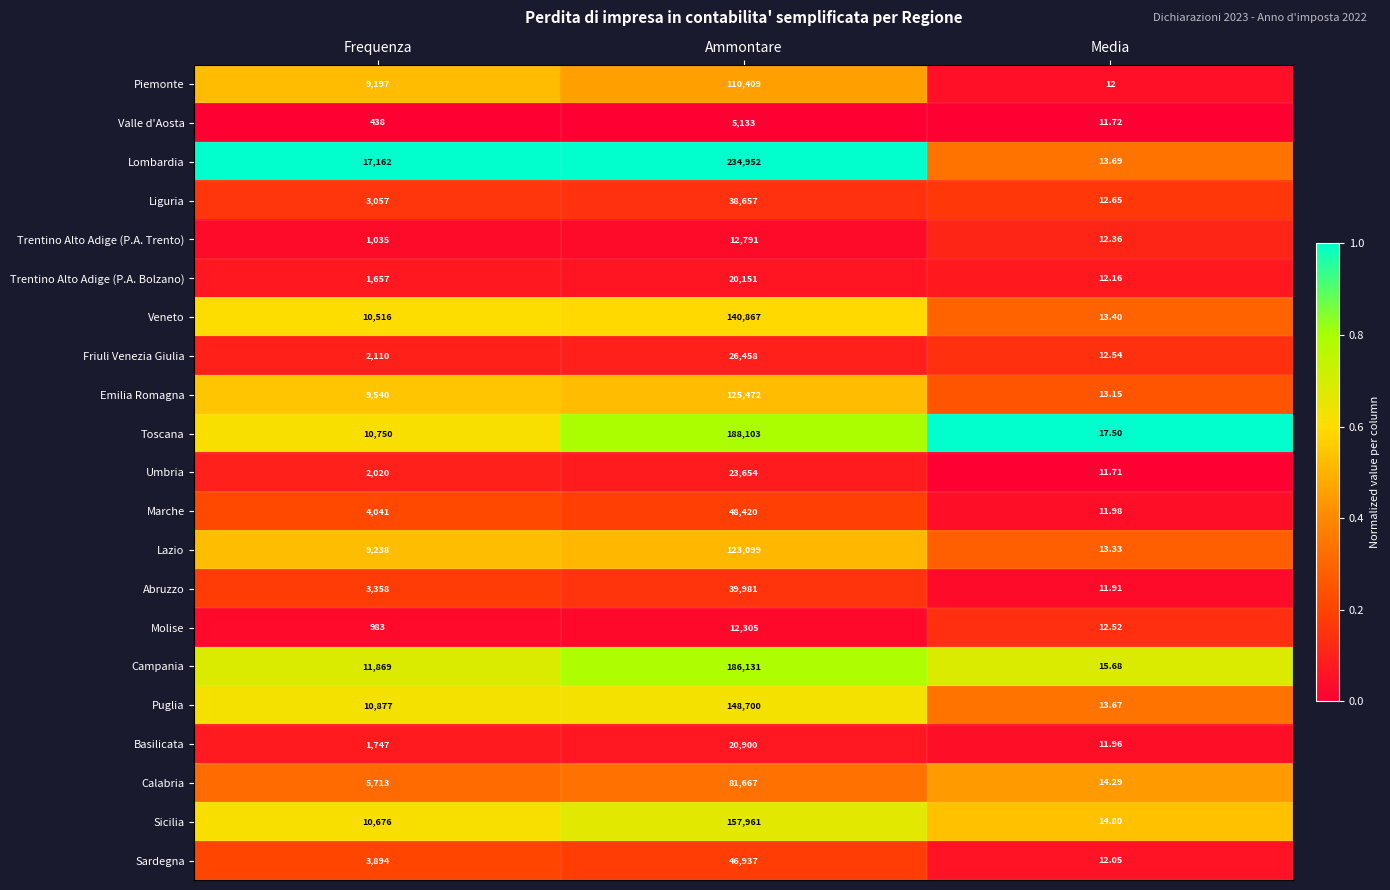

Rank the series by their maximum value, from lowest to highest.

Valle d'Aosta, Molise, Trentino Alto Adige (P.A. Trento), Trentino Alto Adige (P.A. Bolzano), Basilicata, Umbria, Friuli Venezia Giulia, Liguria, Abruzzo, Sardegna, Marche, Calabria, Piemonte, Lazio, Emilia Romagna, Veneto, Puglia, Sicilia, Campania, Toscana, Lombardia